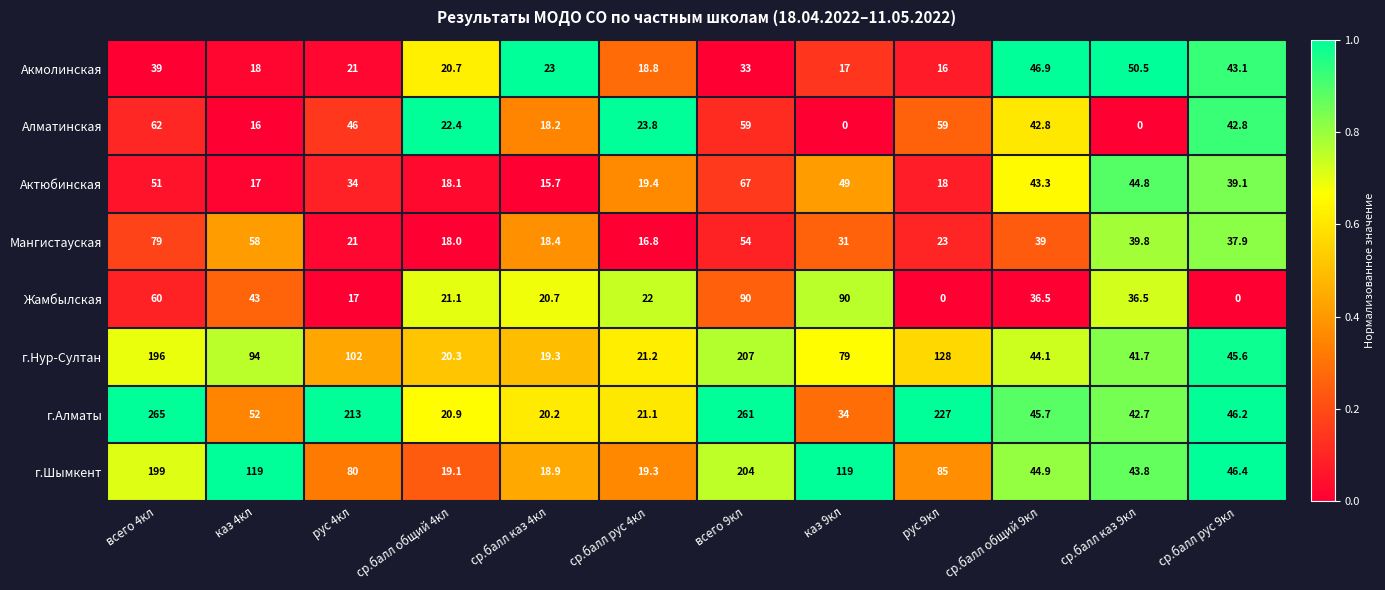

What is the difference between the second highest and minimum values in the Актюбинская series?

35.3